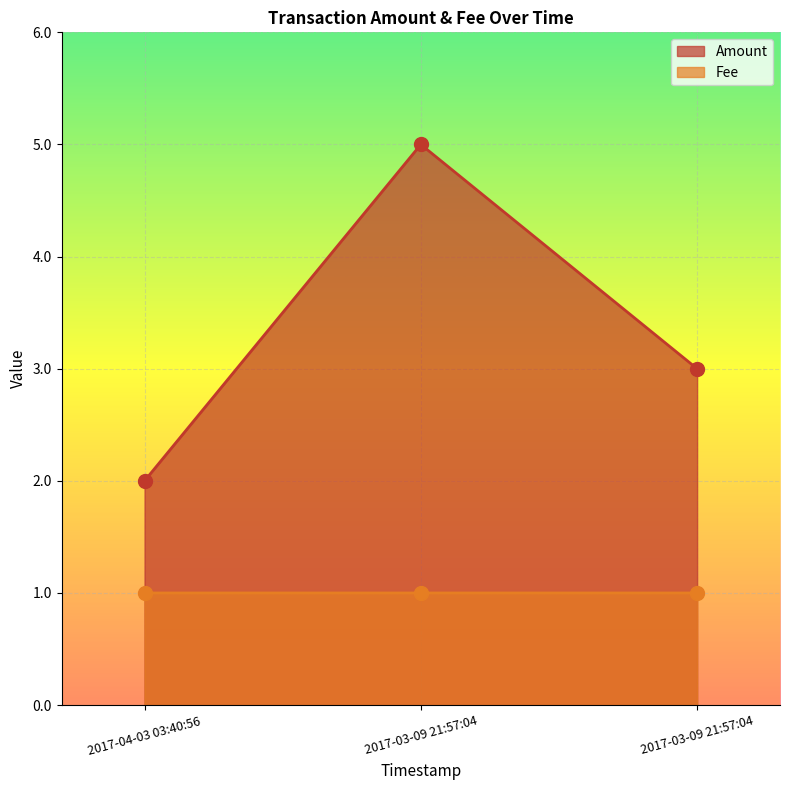

Is the value of Fee at 2017-03-09 21:57:04 greater than the value of Amount at 2017-03-09 21:57:04?

No